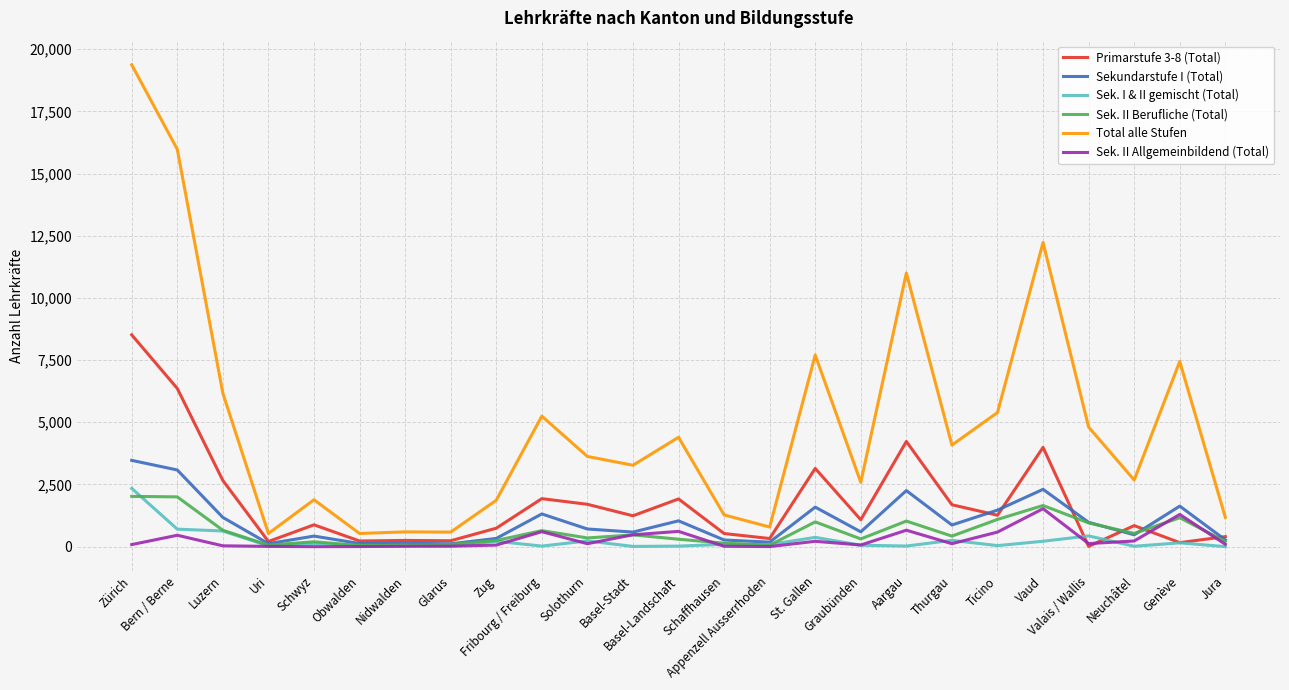

True or false: Total alle Stufen and Primarstufe 3-8 (Total) cross at least once.

False